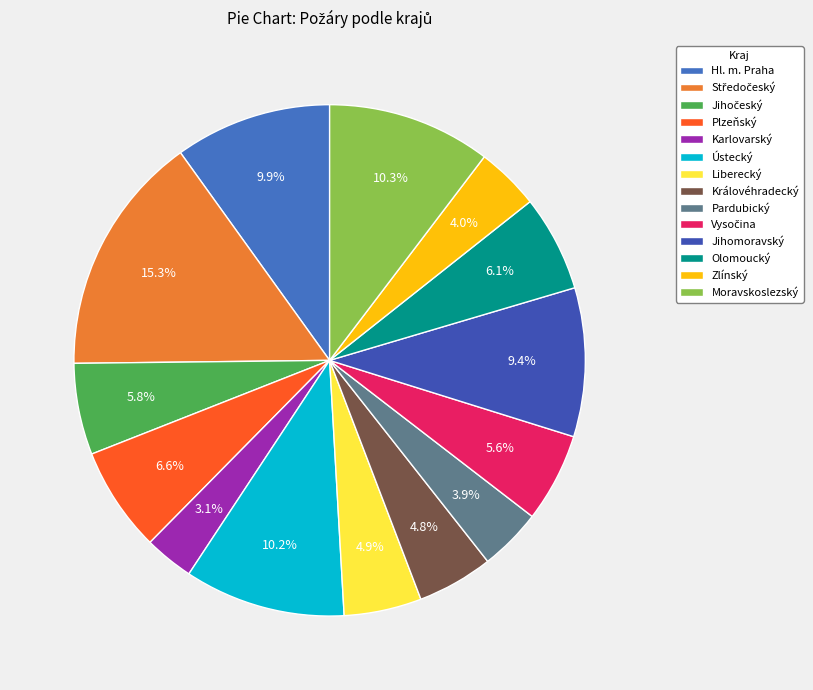

What is the change in value from Pardubický to Jihomoravský?

+205